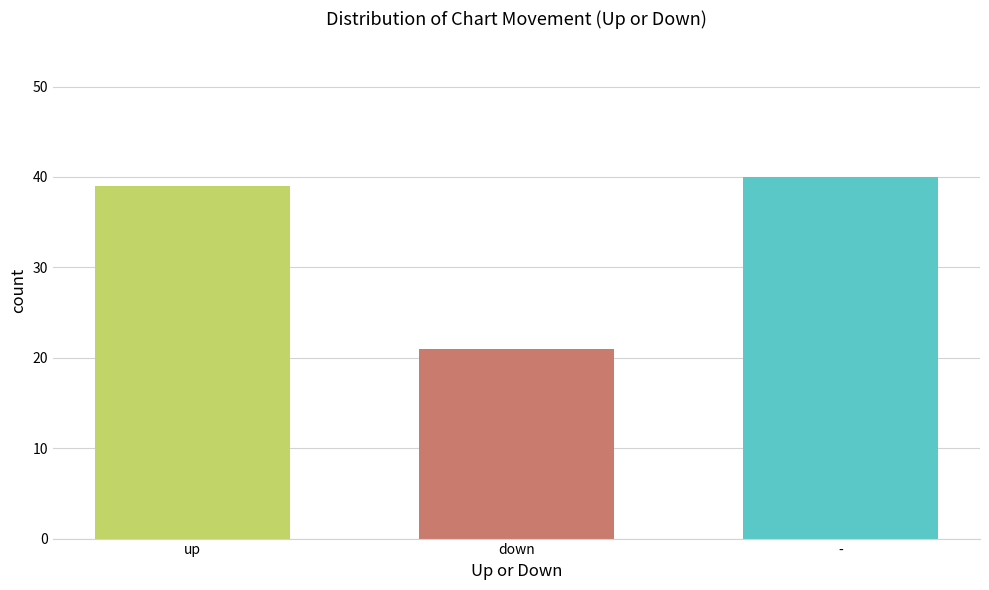

What is the sum of all values?

100